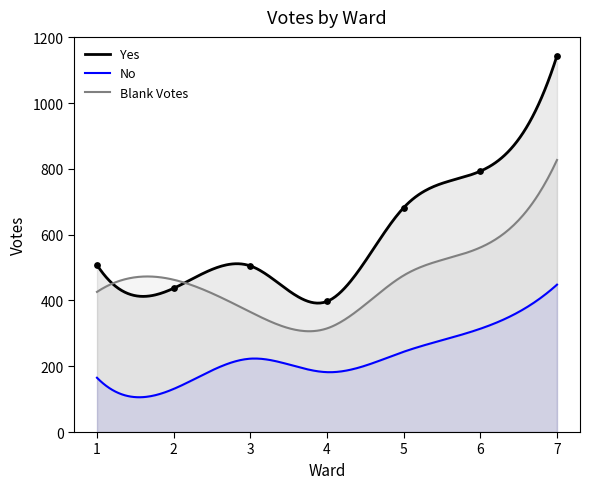

Is the value of Blank Votes at 6 greater than the value of No at 7?

Yes